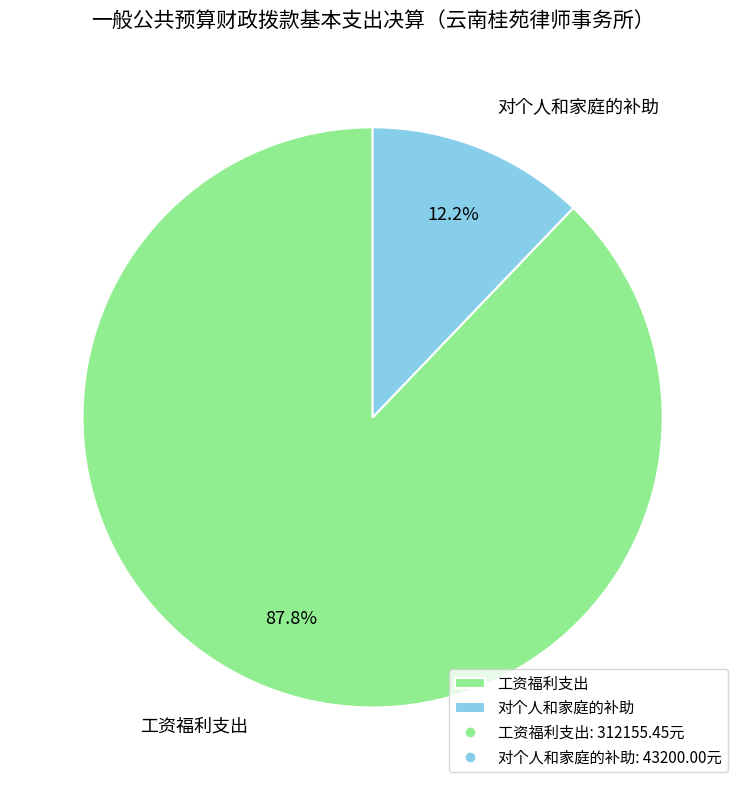

Is 对个人和家庭的补助 the majority of the pie?

No